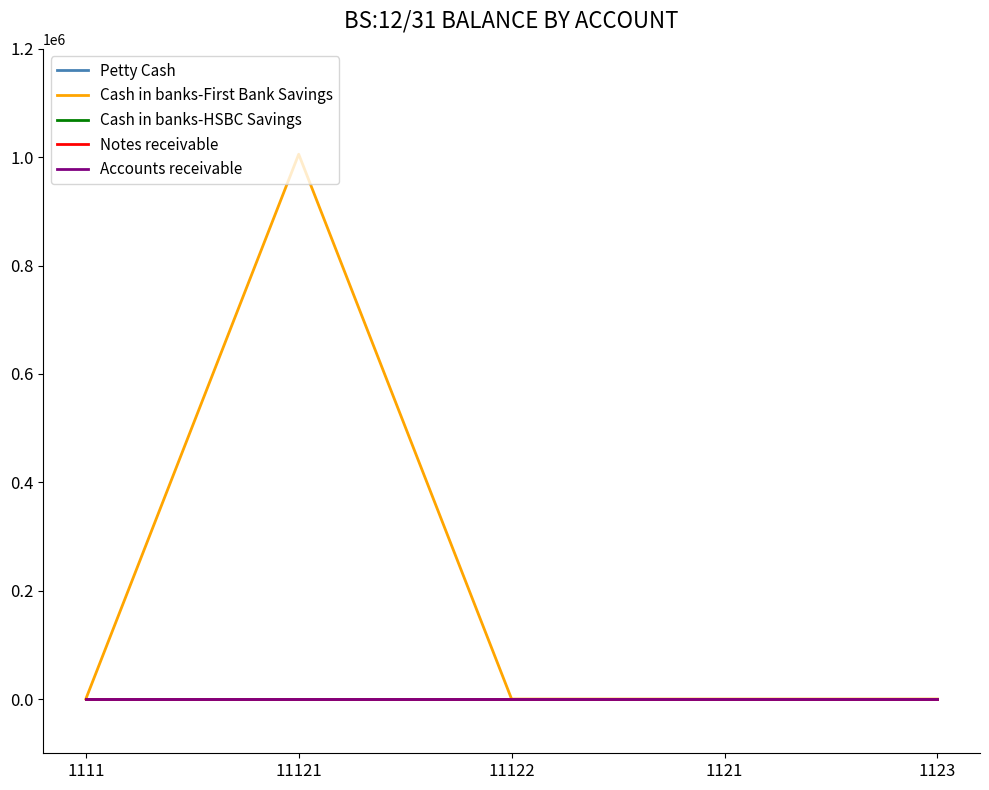

How many lines are shown in the chart?

5